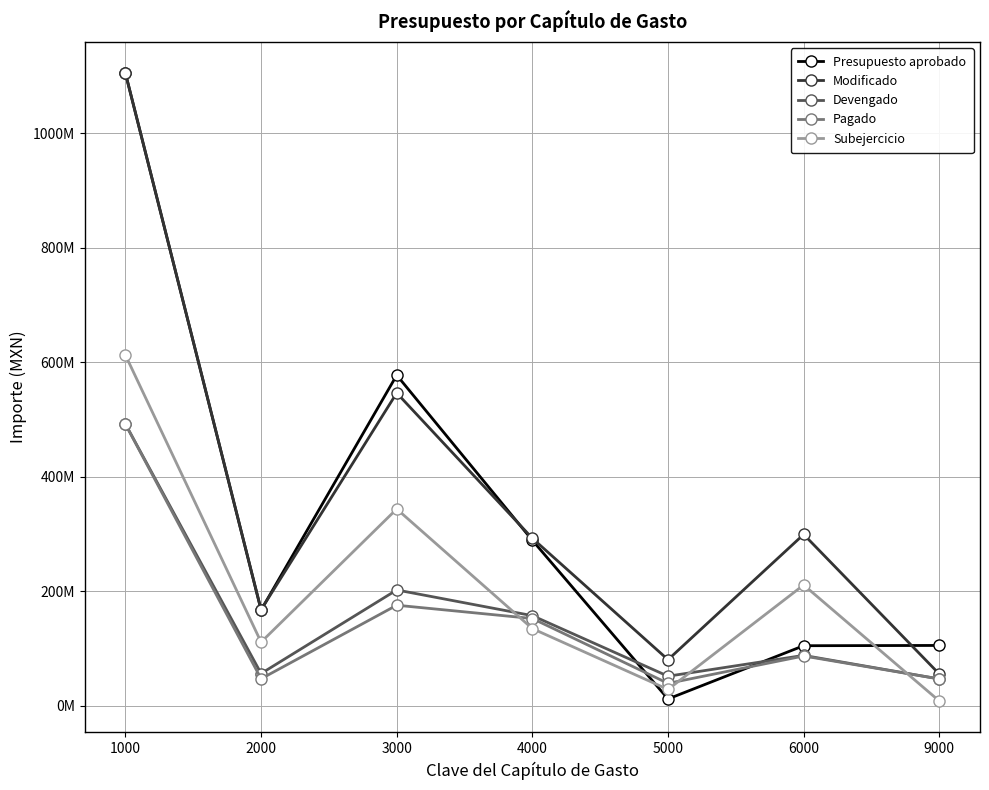

Is this an area chart (filled region under the line)?

No